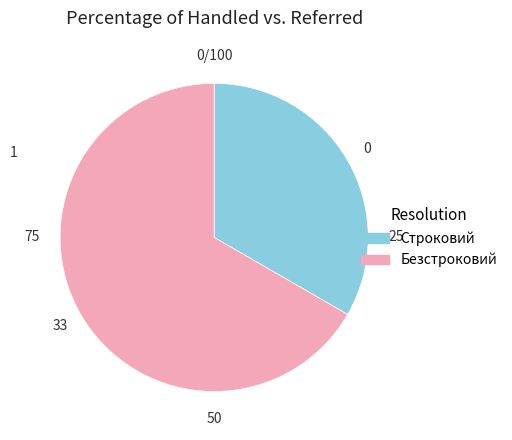

Is it true that Безстроковий is 77% of the pie?

False